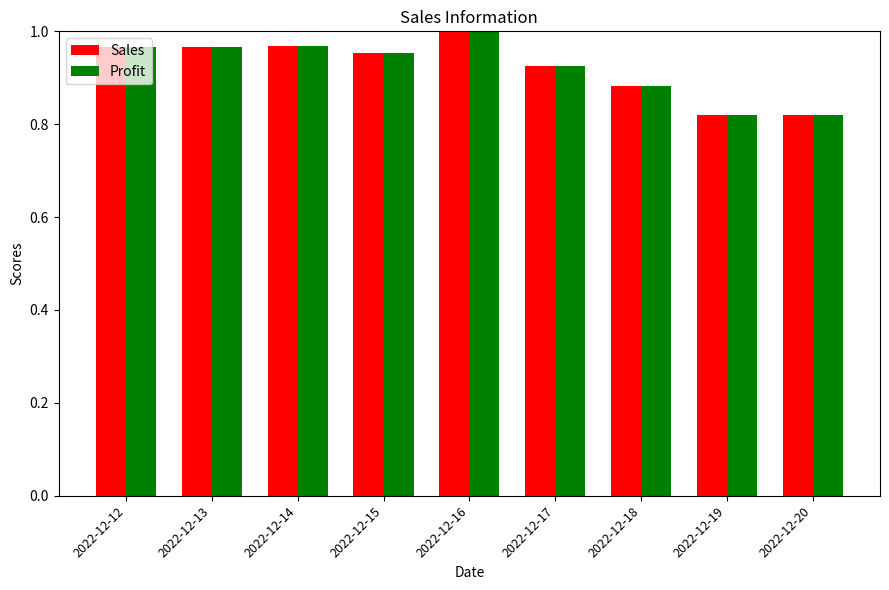

Which category has the highest value across all series?

2022-12-16